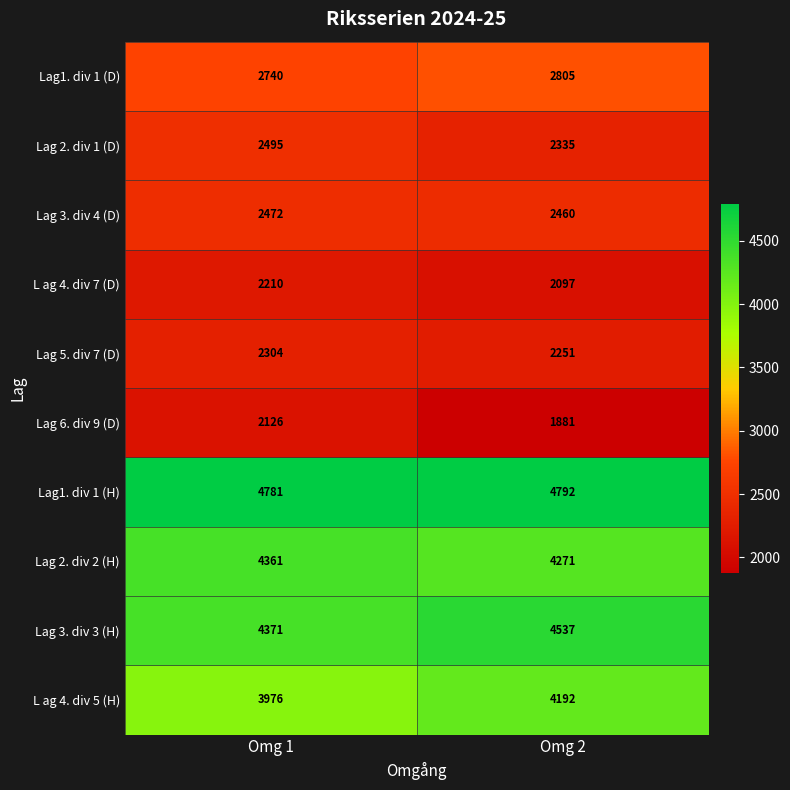

Read the Lag 2. div 1 (D) value at Omg 1, to the nearest 50.

2500